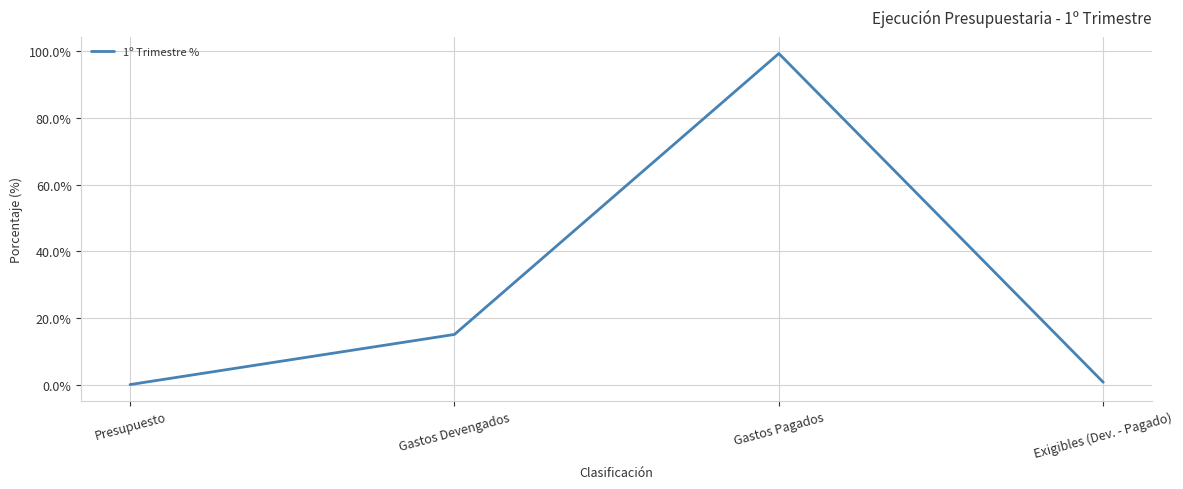

What is the maximum value shown in the chart?

1.0